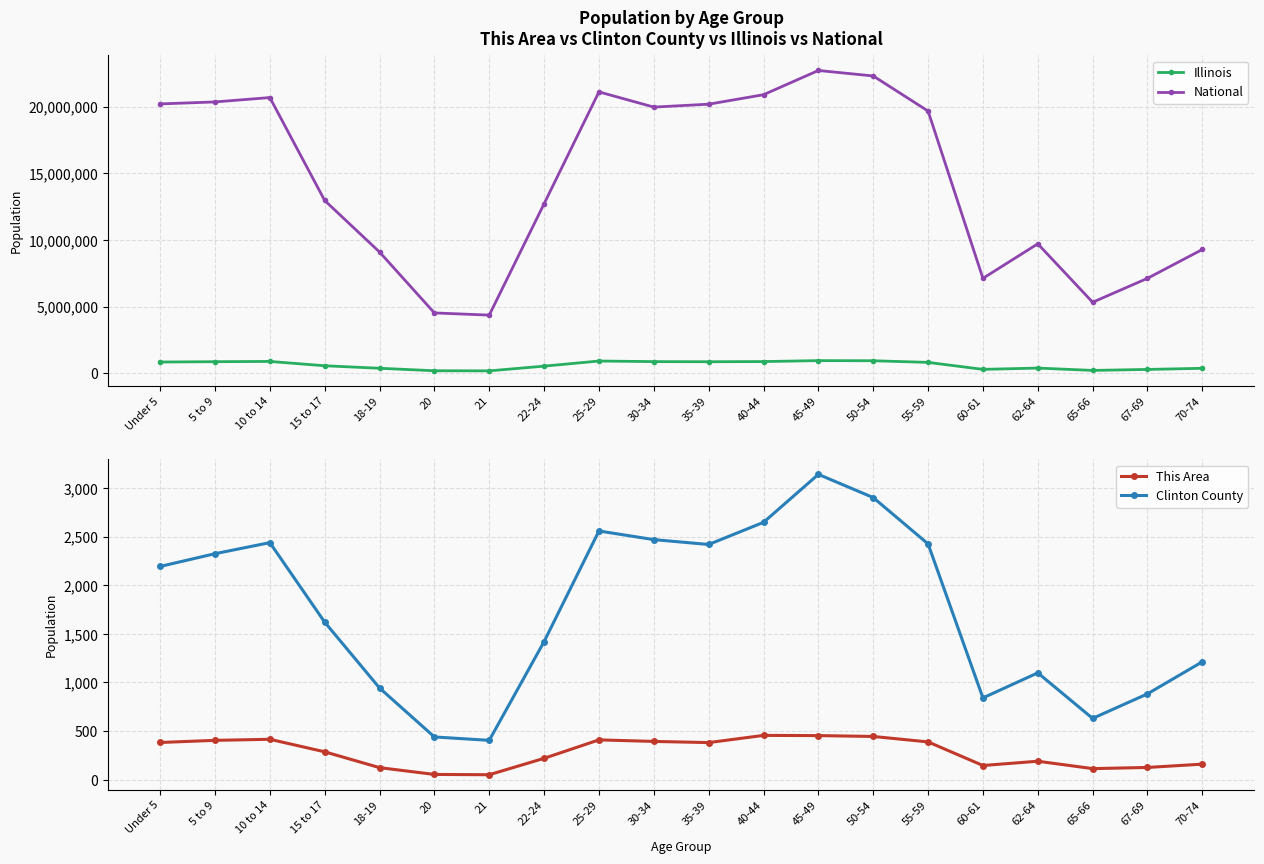

How many data points in This Area are above 381?

9